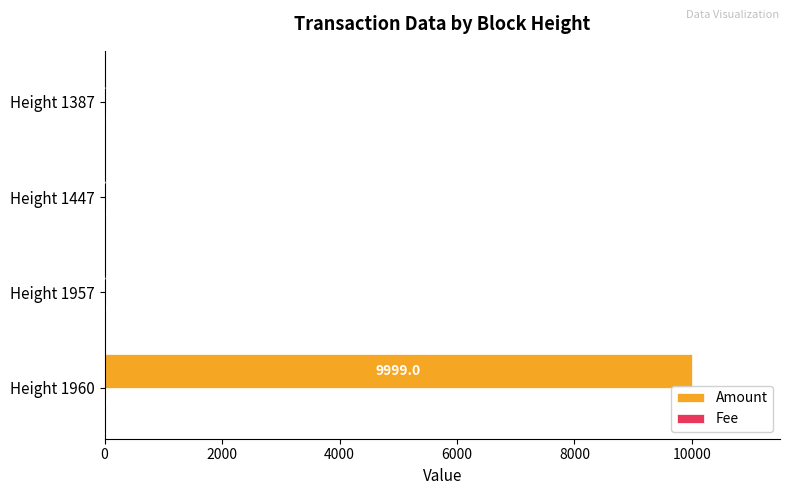

Where is Amount nearest to the value 4999?

Height 1387